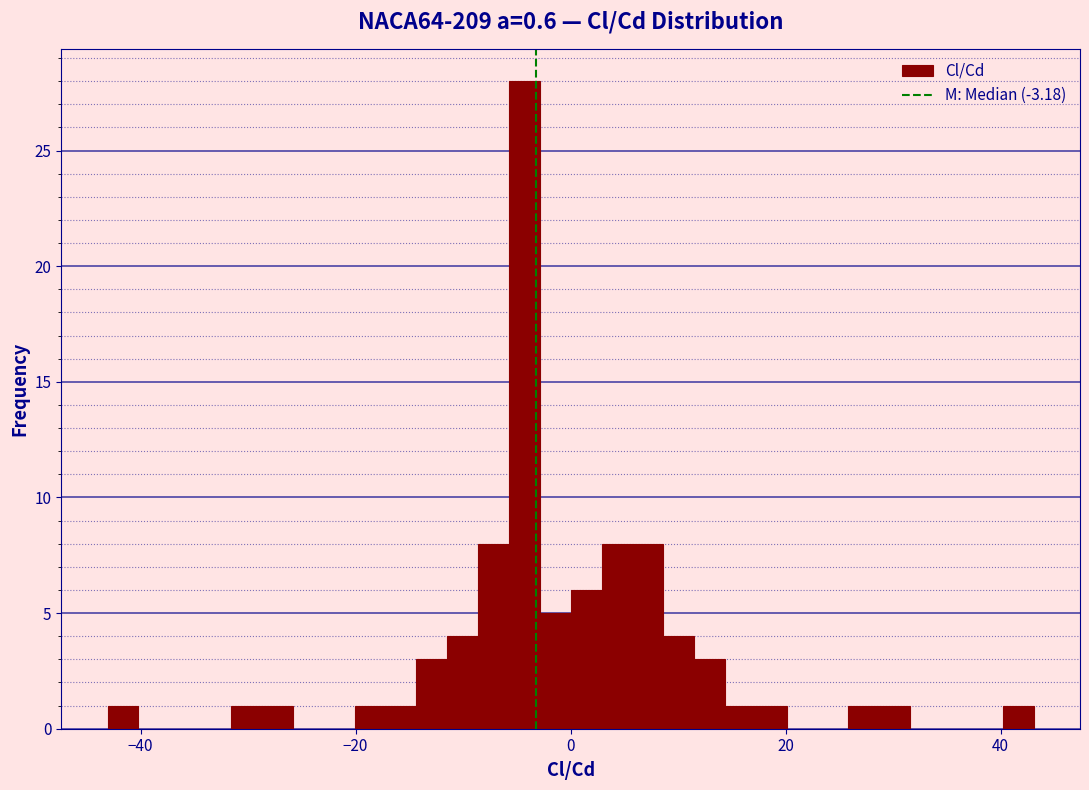

Read against the x-axis, roughly where is the centre of the tallest bar?

-4